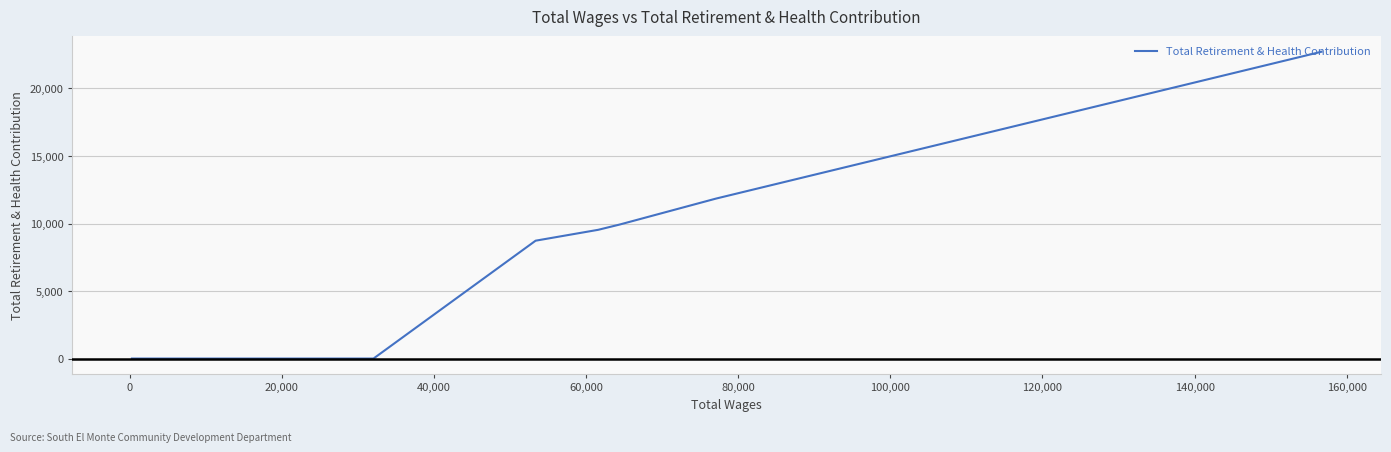

What is the greatest value displayed?

22721